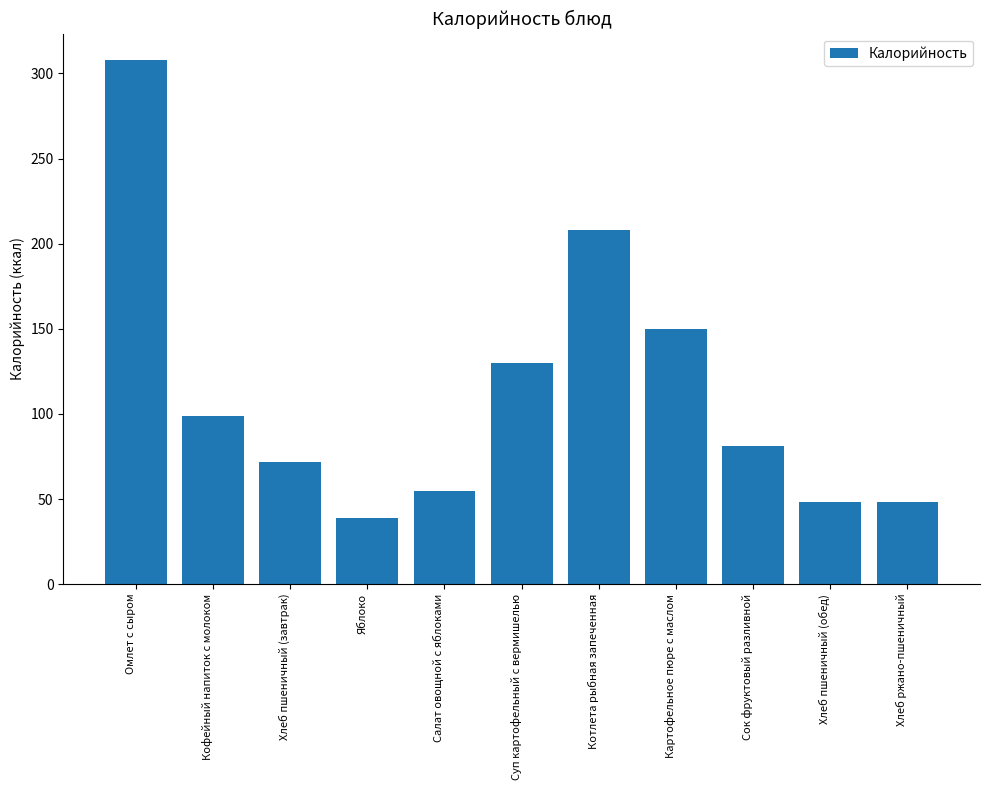

What is the average value?

113